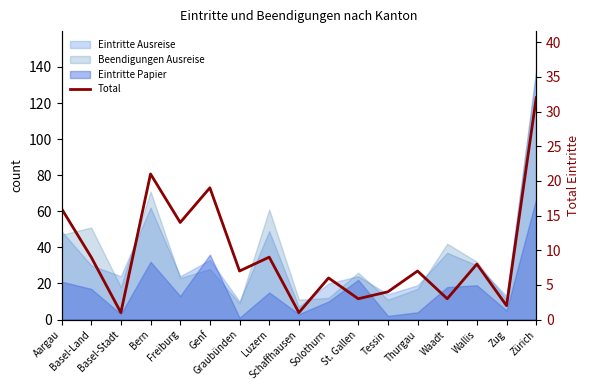

What is the average value?

10